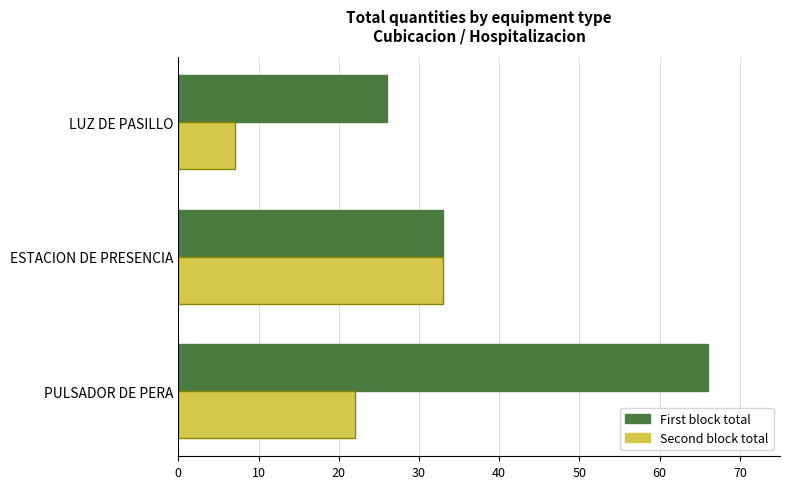

How many values in the First block total series are below 33?

1